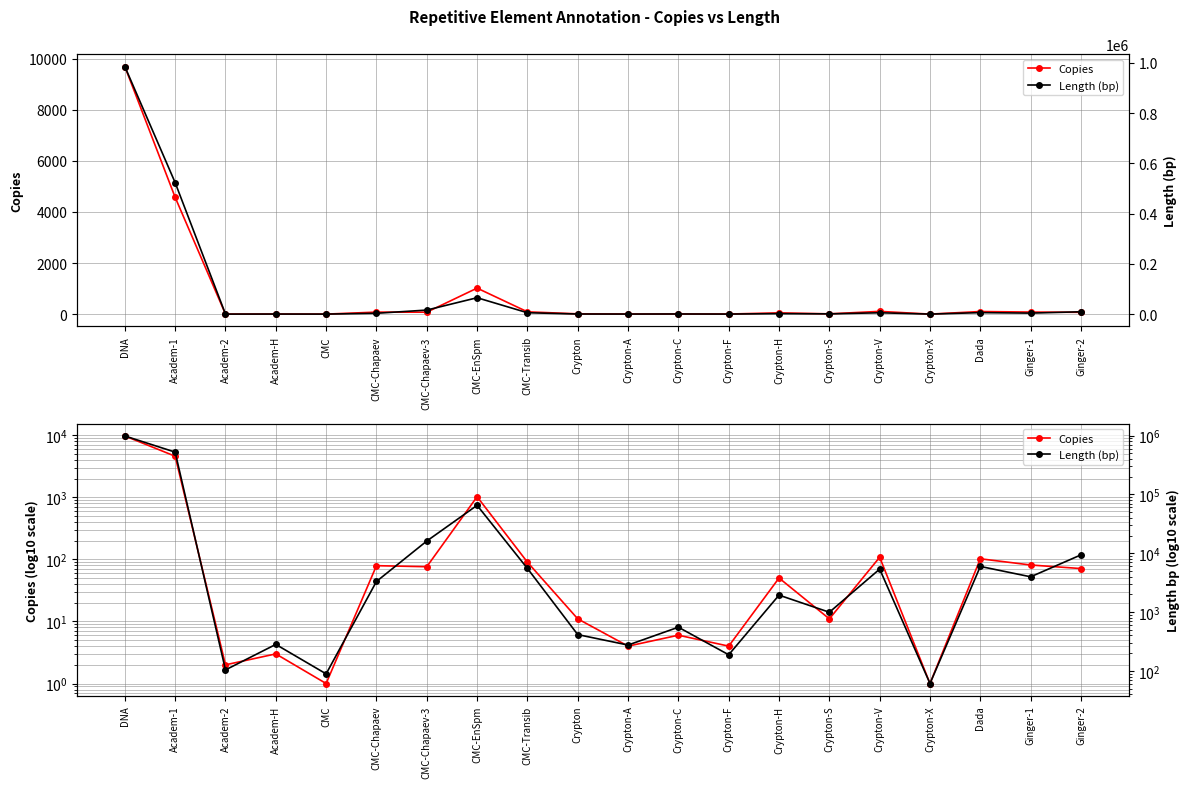

Rank the series at CMC-Chapaev from lowest to highest value.

Copies, Length (bp)